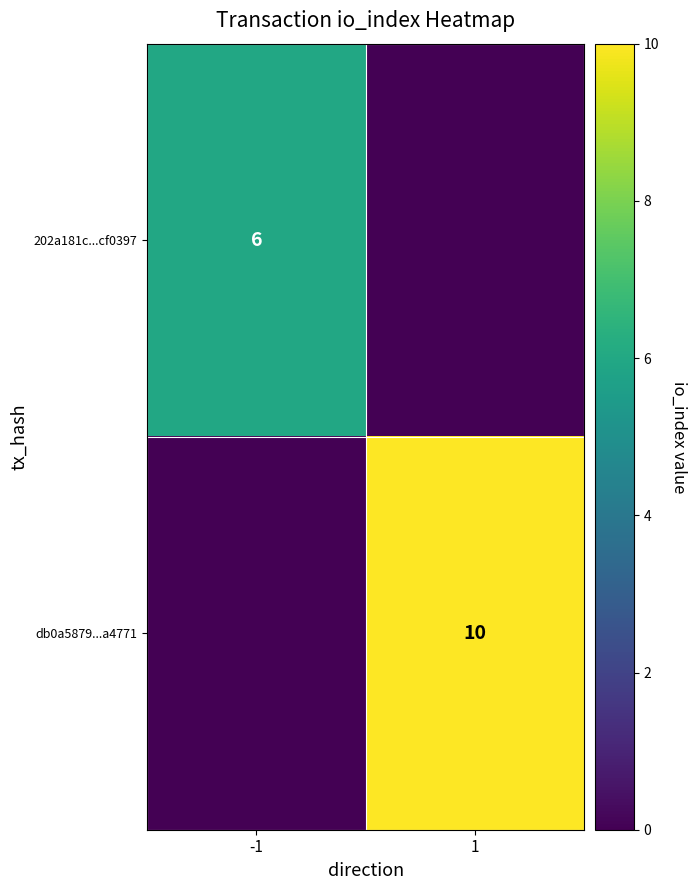

The db0a5879...a4771 series shows 16 at 1. True or false?

False